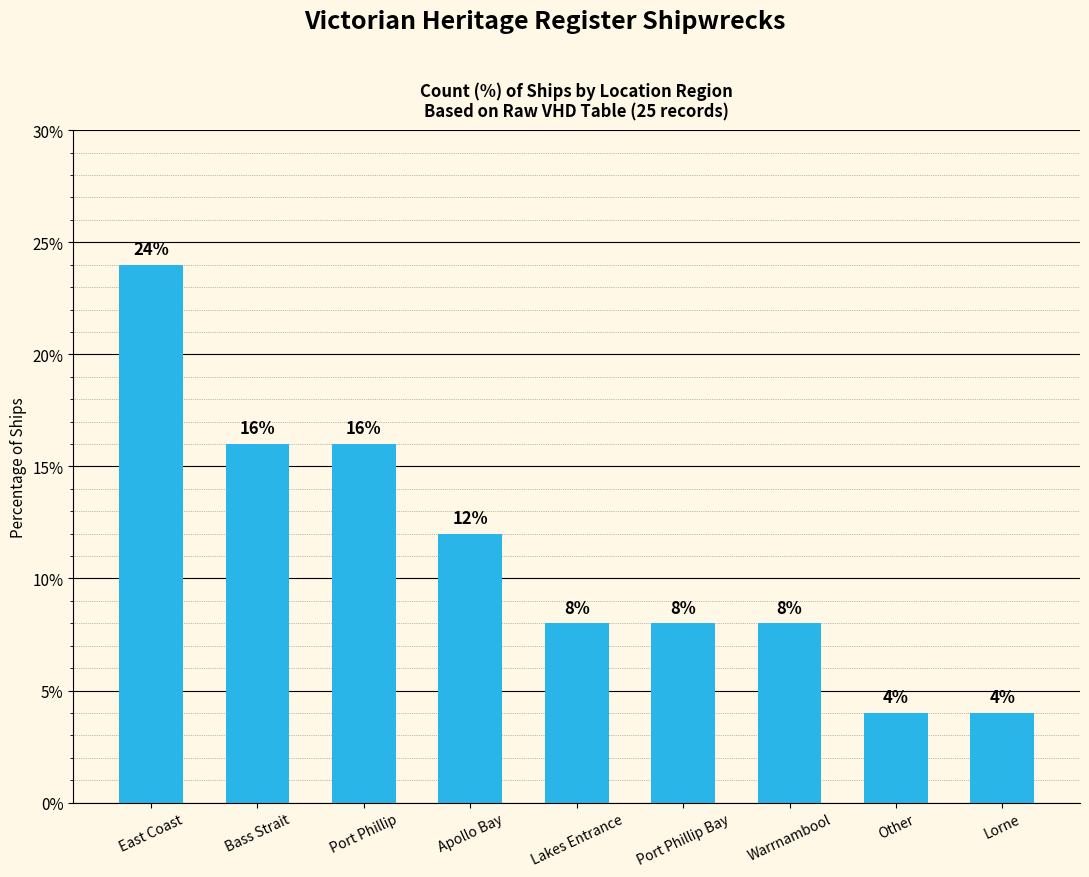

Approximately how many times larger is the value at Other compared to Port Phillip Bay?

0.5